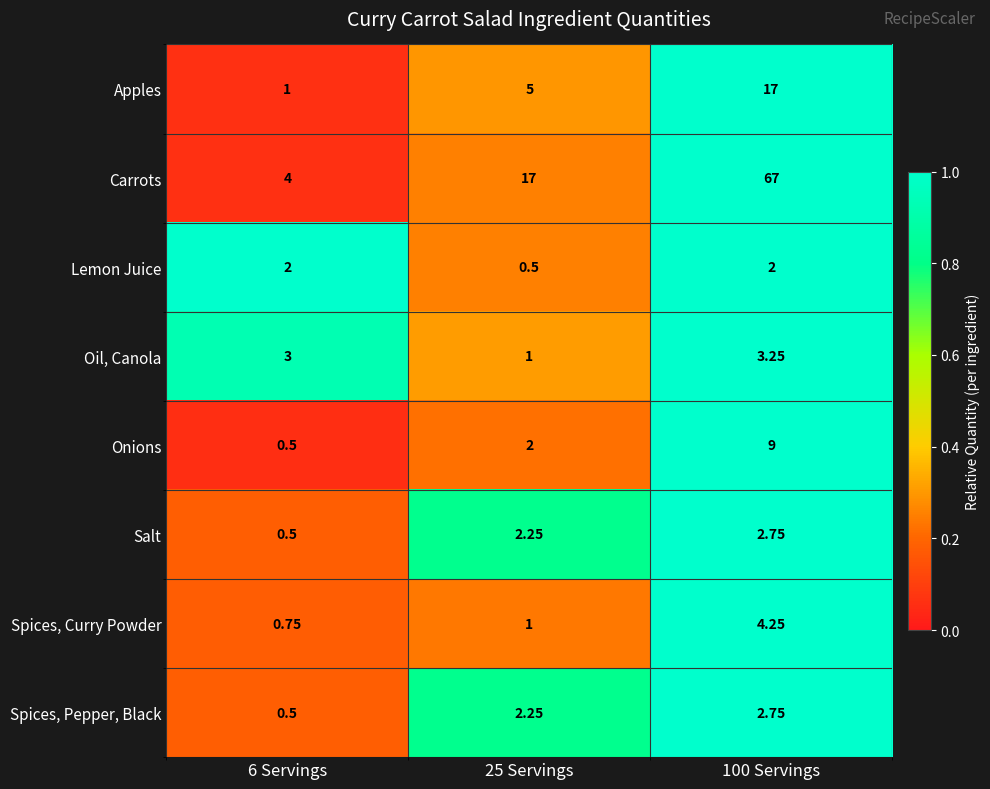

Between 6 Servings and 25 Servings, which series saw the biggest shift?

Carrots